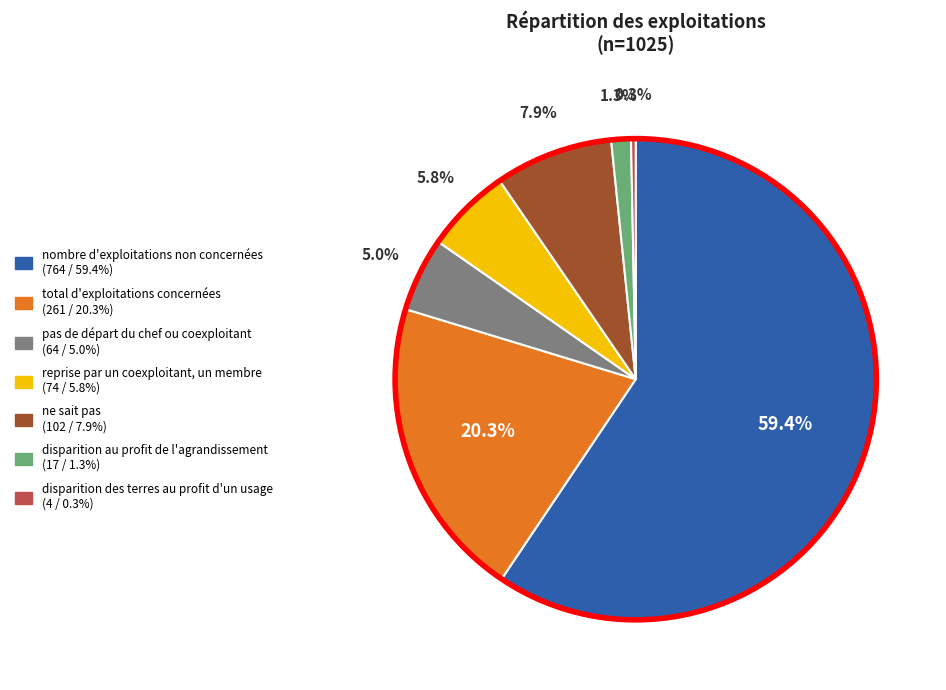

The disparition des terres au profit d'un usage slice represents 0% of the pie. True or false?

True